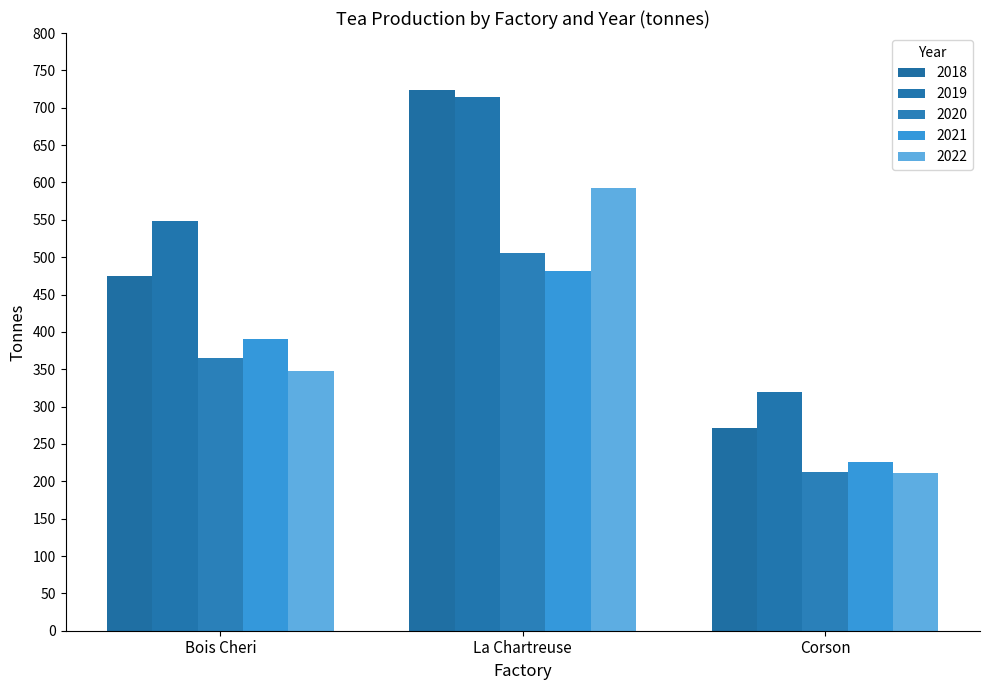

Where does the 2021 series first go above 390?

La Chartreuse